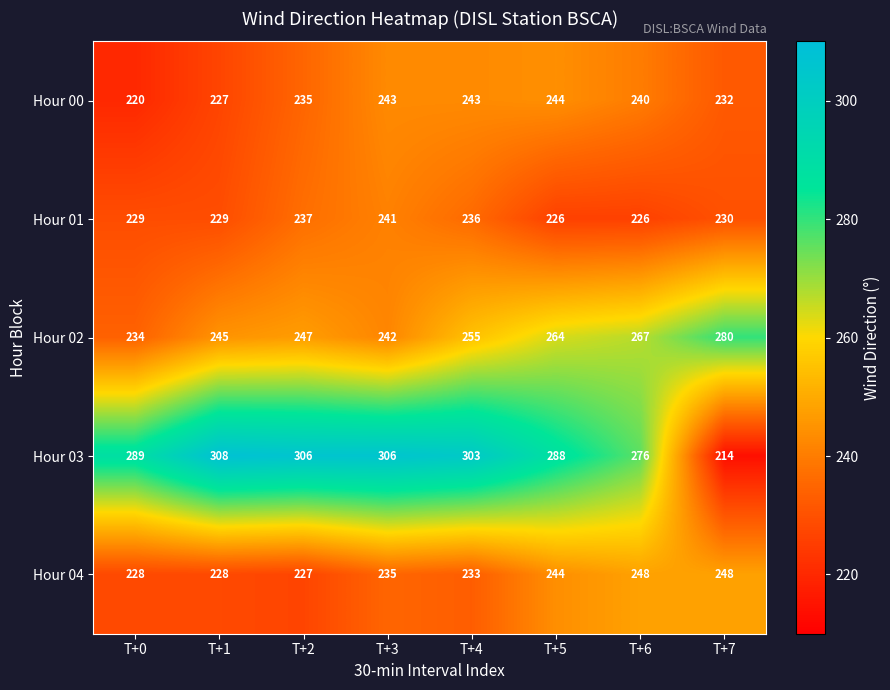

What is the smallest value displayed?

214